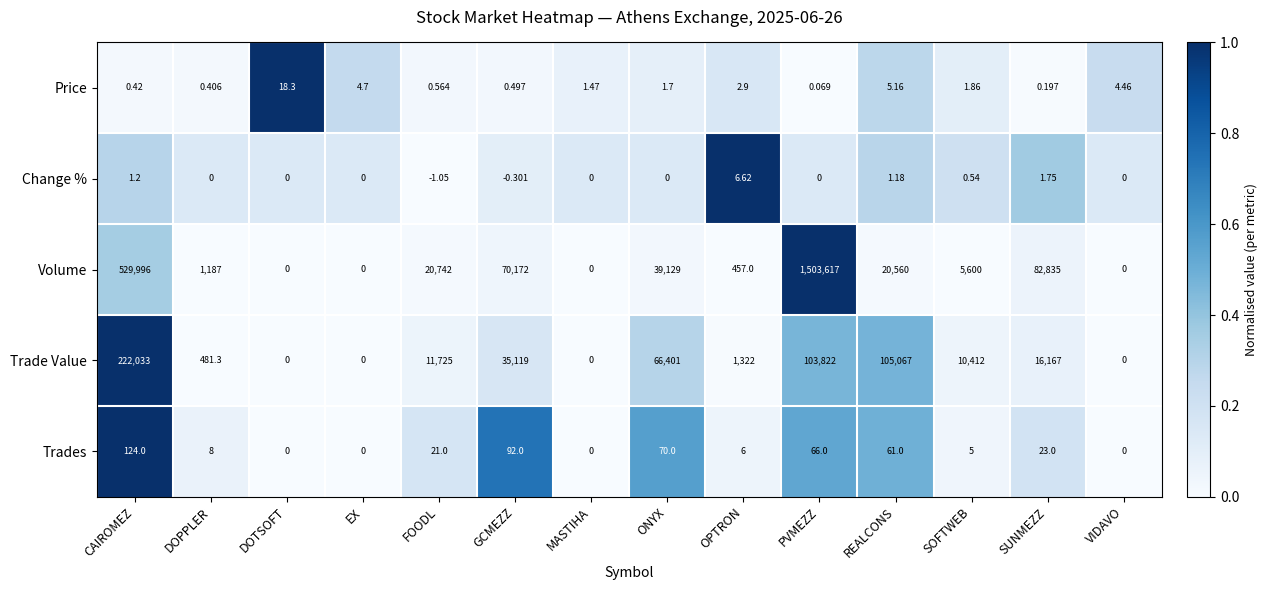

At which label does Price reach its minimum?

PVMEZZ